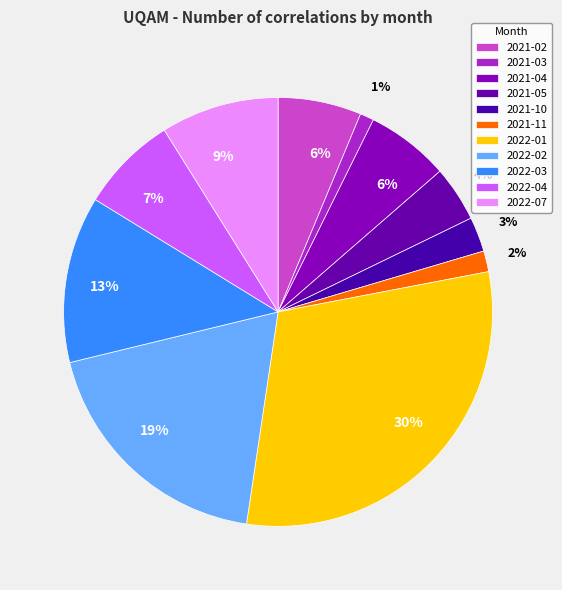

Which slice is the largest?

2022-01